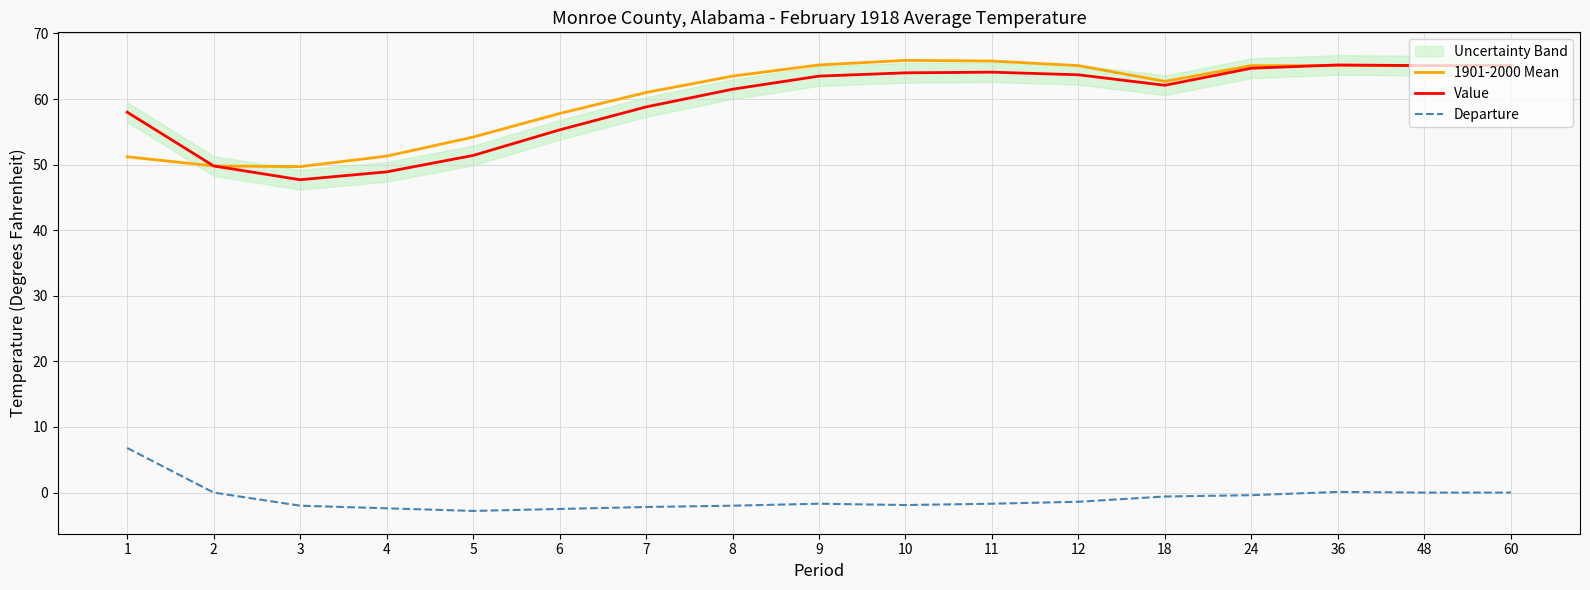

Which category has the highest value in the Departure series?

1